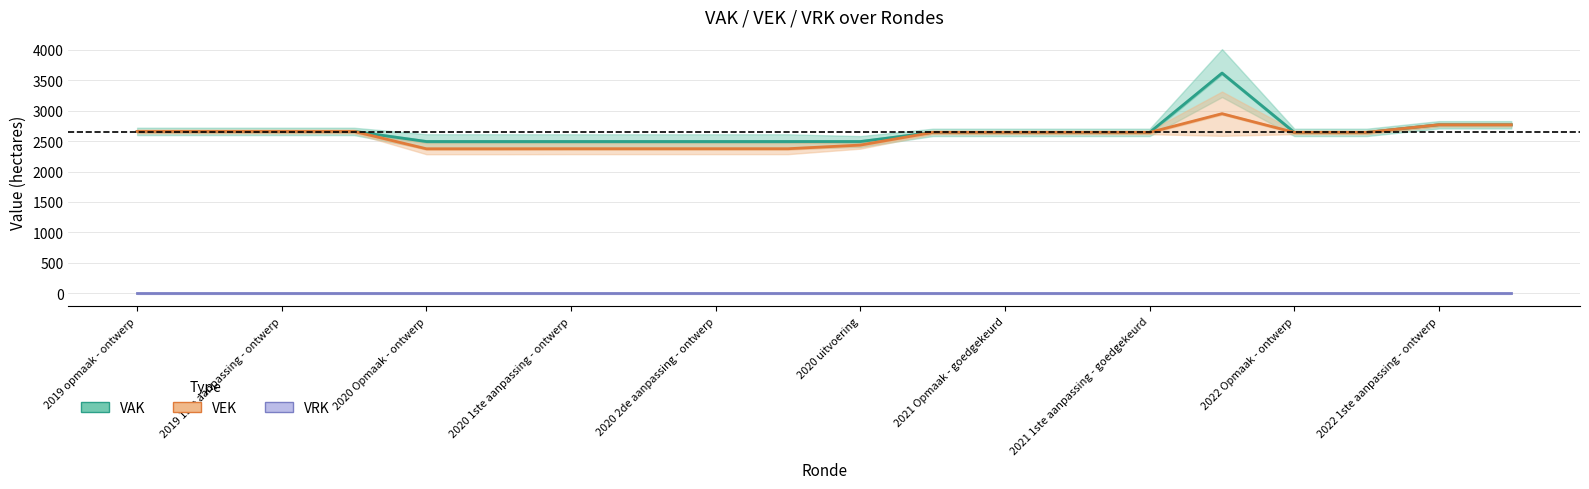

Which has a higher value, 17 or 2020 Opmaak - ontwerp?

2020 Opmaak - ontwerp